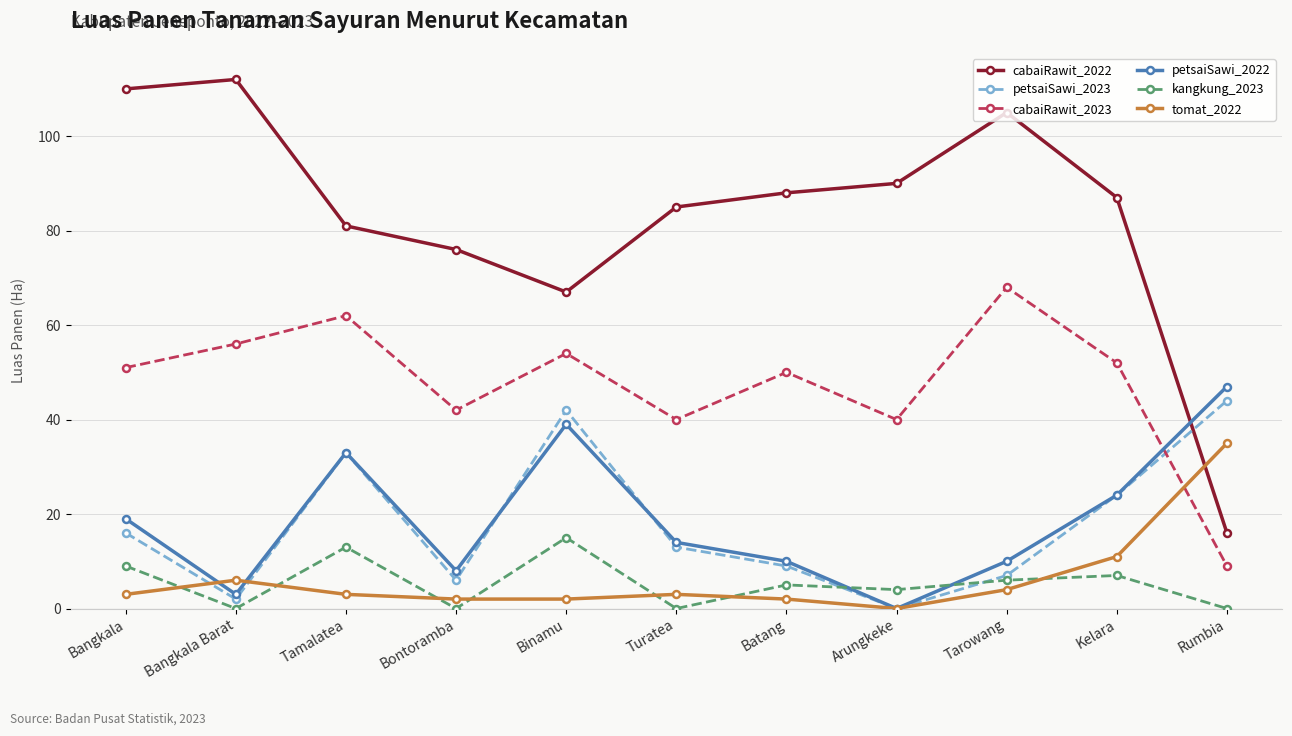

Which category has the highest value in the cabaiRawit_2022 series?

Bangkala Barat